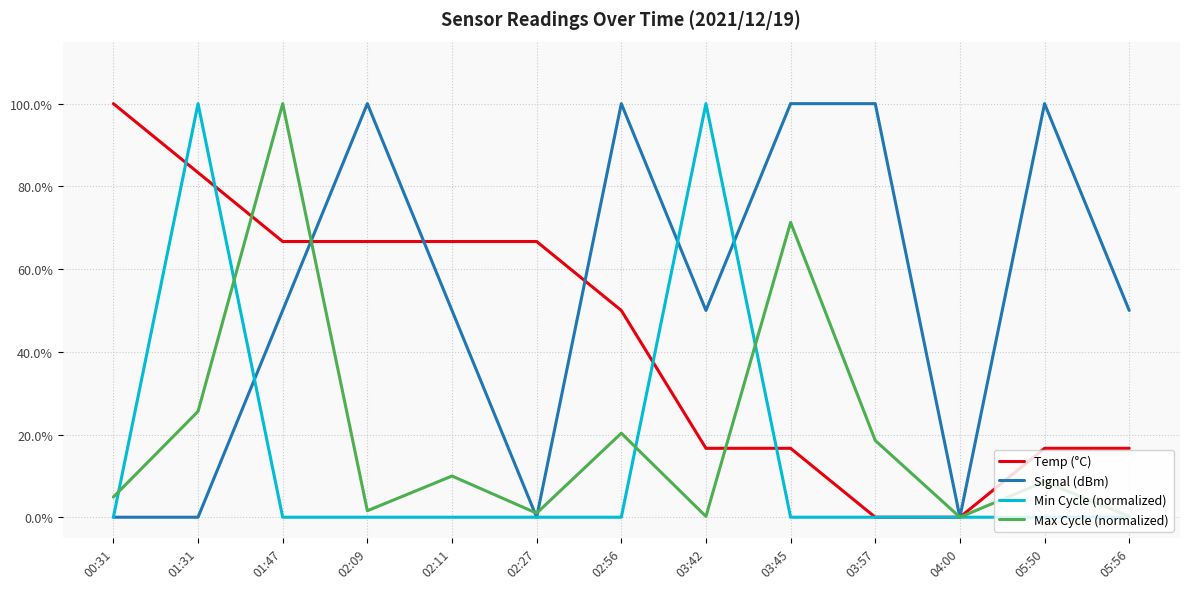

At which category does the chart reach its minimum across all series?

03:57